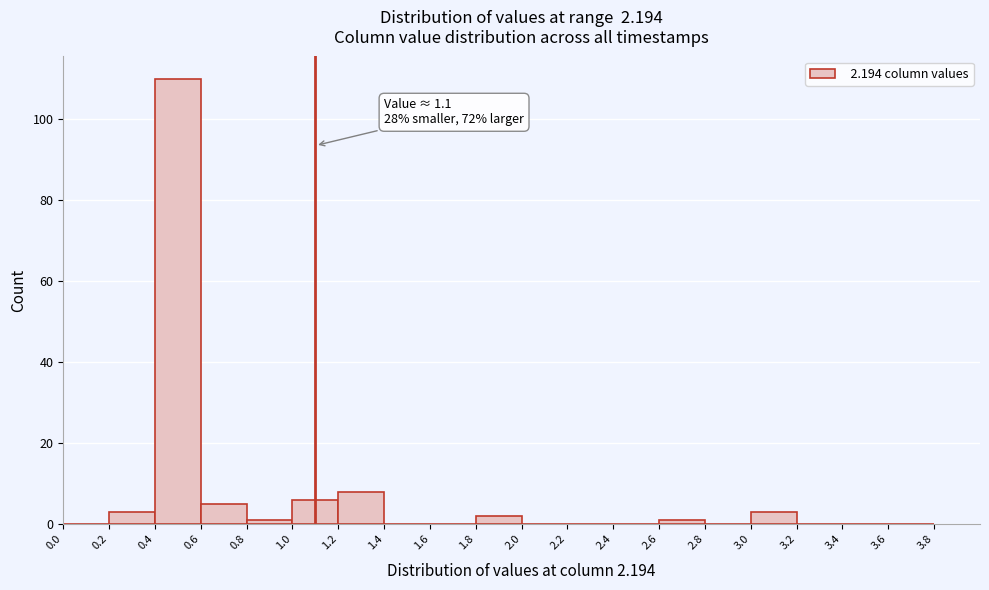

Over which range of the x-axis is the bar tallest?

0.4 to 0.6